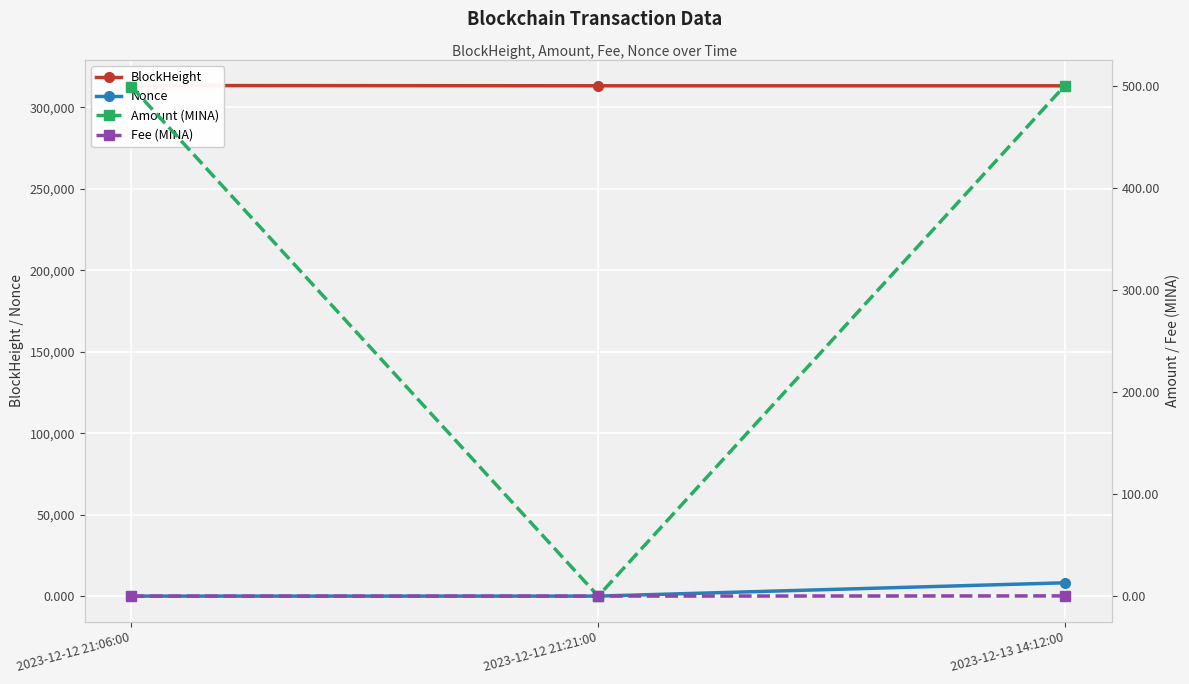

What is the label of the 3rd point from the right?

2023-12-12 21:06:00